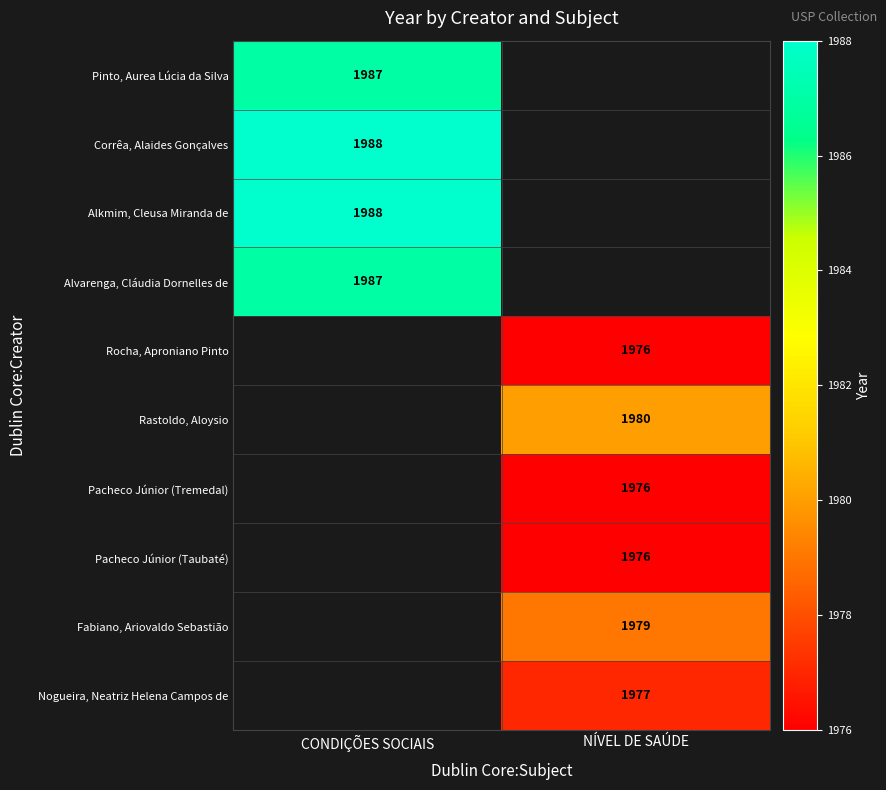

Is it true that Fabiano, Ariovaldo Sebastião equals 3012 at NÍVEL DE SAÚDE?

False